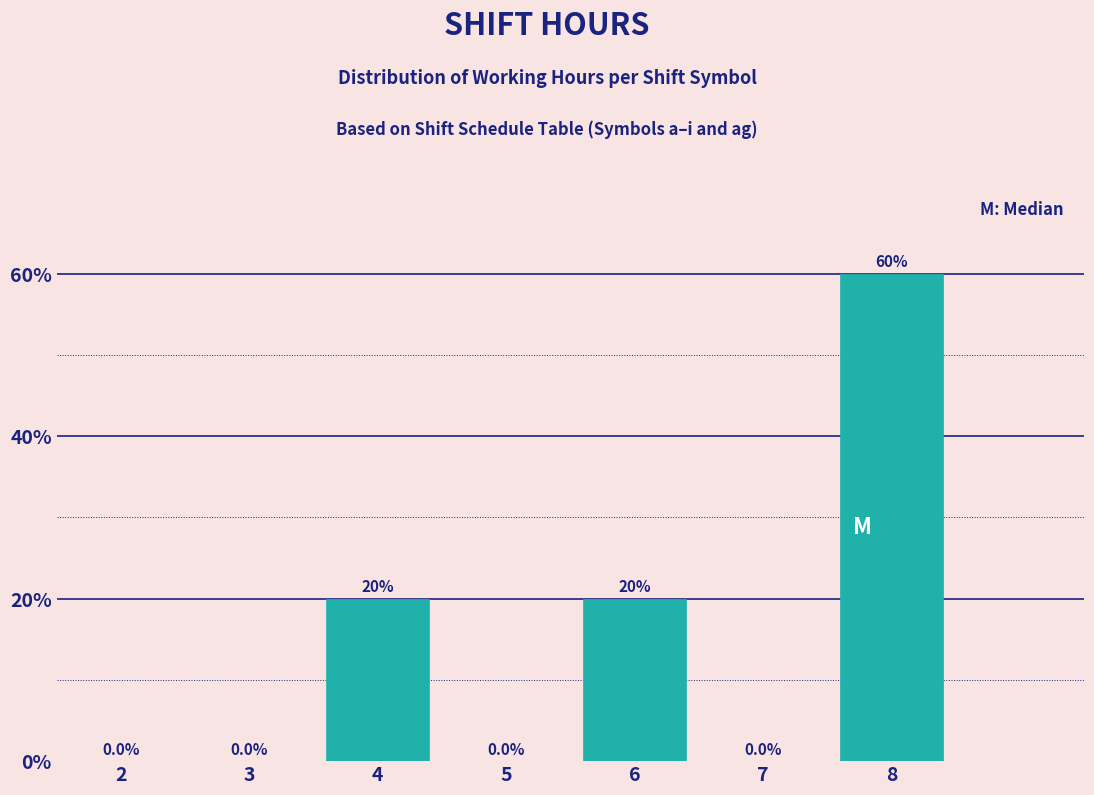

Reading right to left, transcribe all the data shown in this chart.

8=60	7=0	6=20	5=0	4=20	3=0	2=0